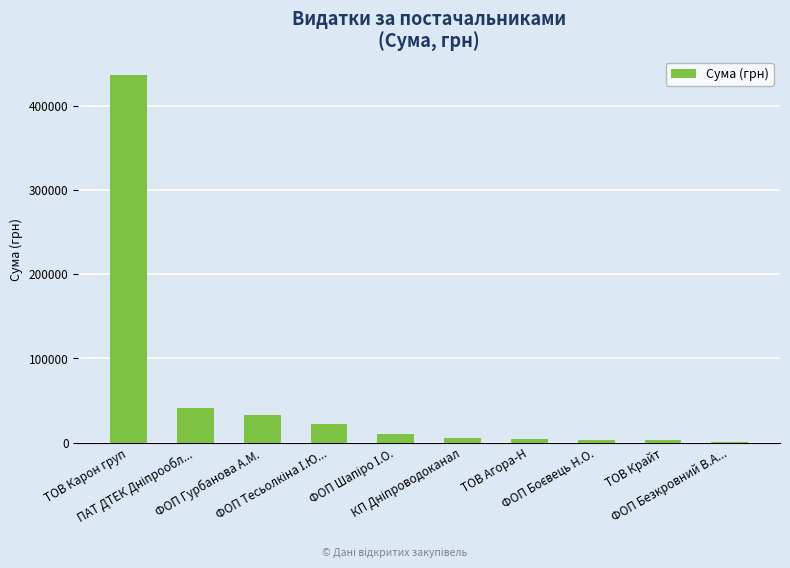

The chart shows a value of 3040.0 at ТОВ Крайт. True or false?

True